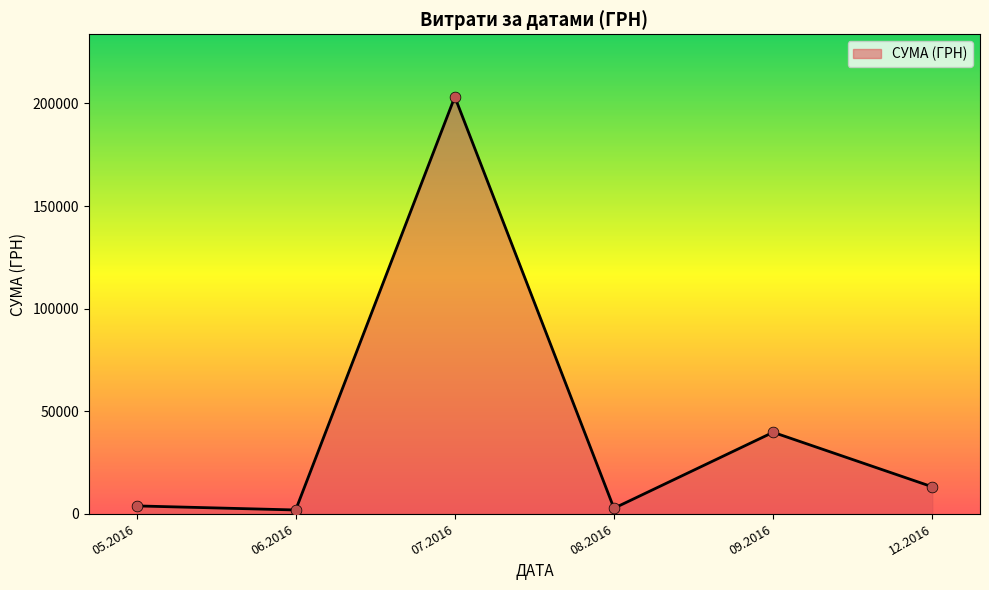

Approximately how many times larger is the value at 12.2016 compared to 09.2016?

0.3